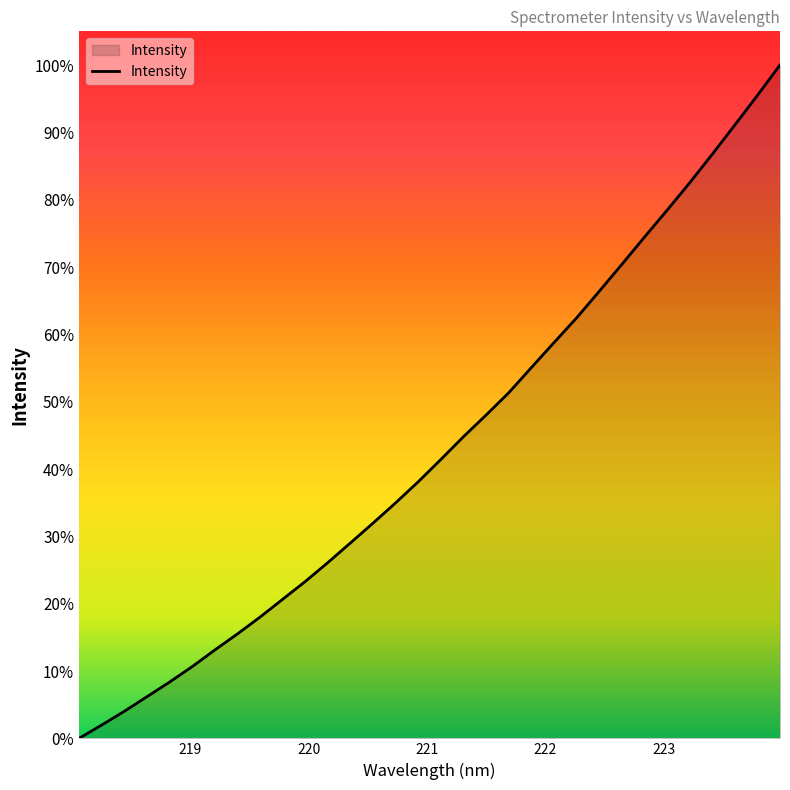

What is the maximum value shown in the chart?

100.0